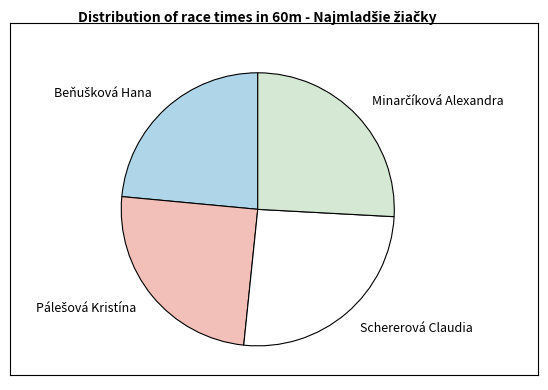

Does any single category account for the majority?

No